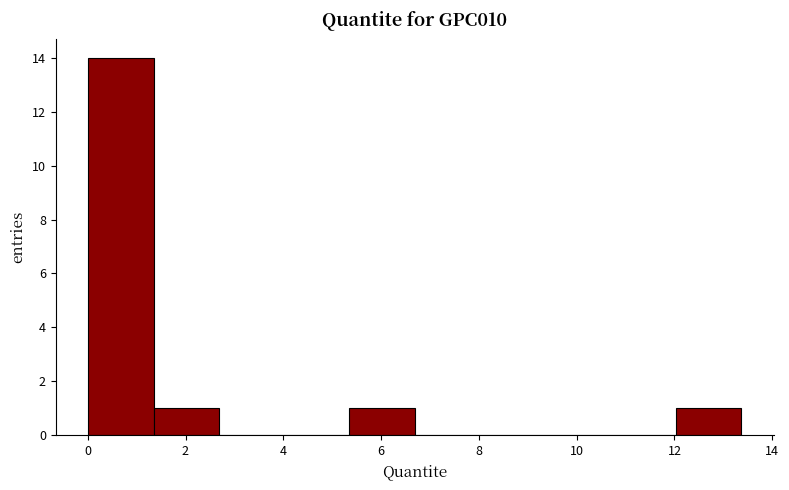

Reading left to right, list every bar in this chart as the range it spans on the x-axis followed by its height. Neither the bar edges nor the heights are printed on the chart, so give them approximately, as read against the axes.

0.0 to 1.4: 14
1.4 to 2.6: 1
2.6 to 4.0: 0
4.0 to 5.4: 0
5.4 to 6.6: 1
6.6 to 8.0: 0
8.0 to 9.4: 0
9.4 to 10.6: 0
10.6 to 12.0: 0
12.0 to 13.4: 1